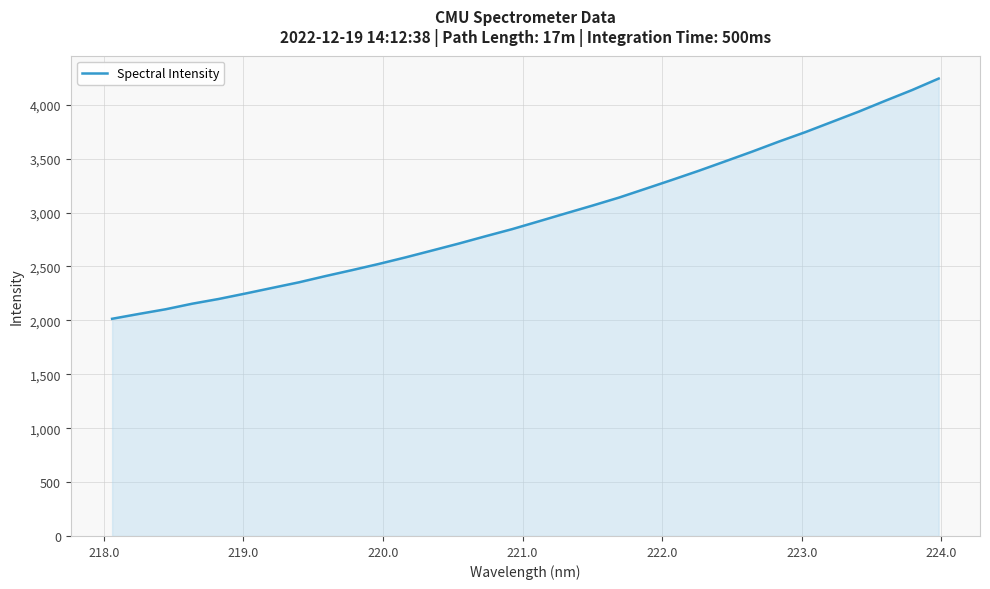

What is the greatest value displayed?

4242.5